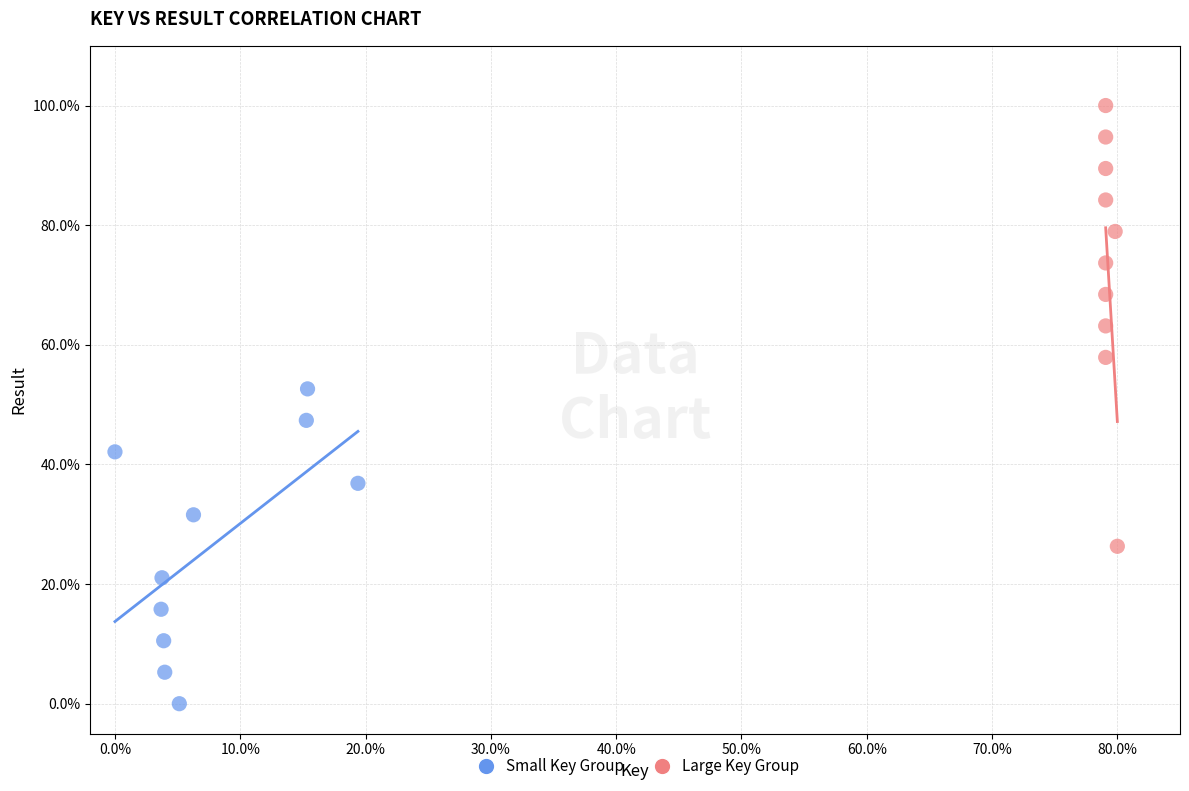

Which series reaches the minimum Y coordinate?

Small Key Group